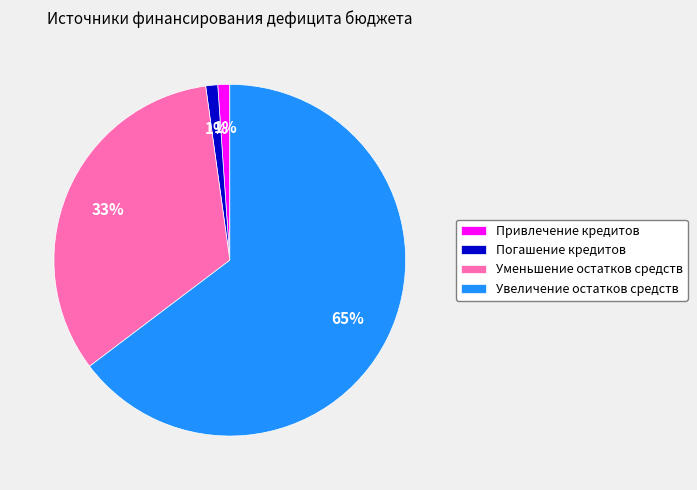

What percentage is the Погашение кредитов slice, to the nearest percent?

1%